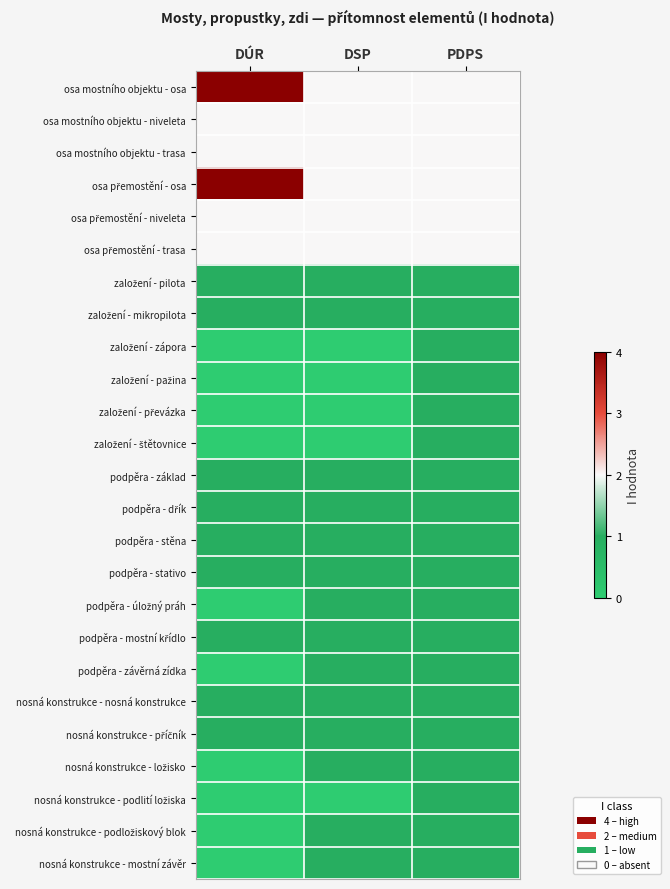

Which series has the largest total across all categories?

osa mostního objektu - osa